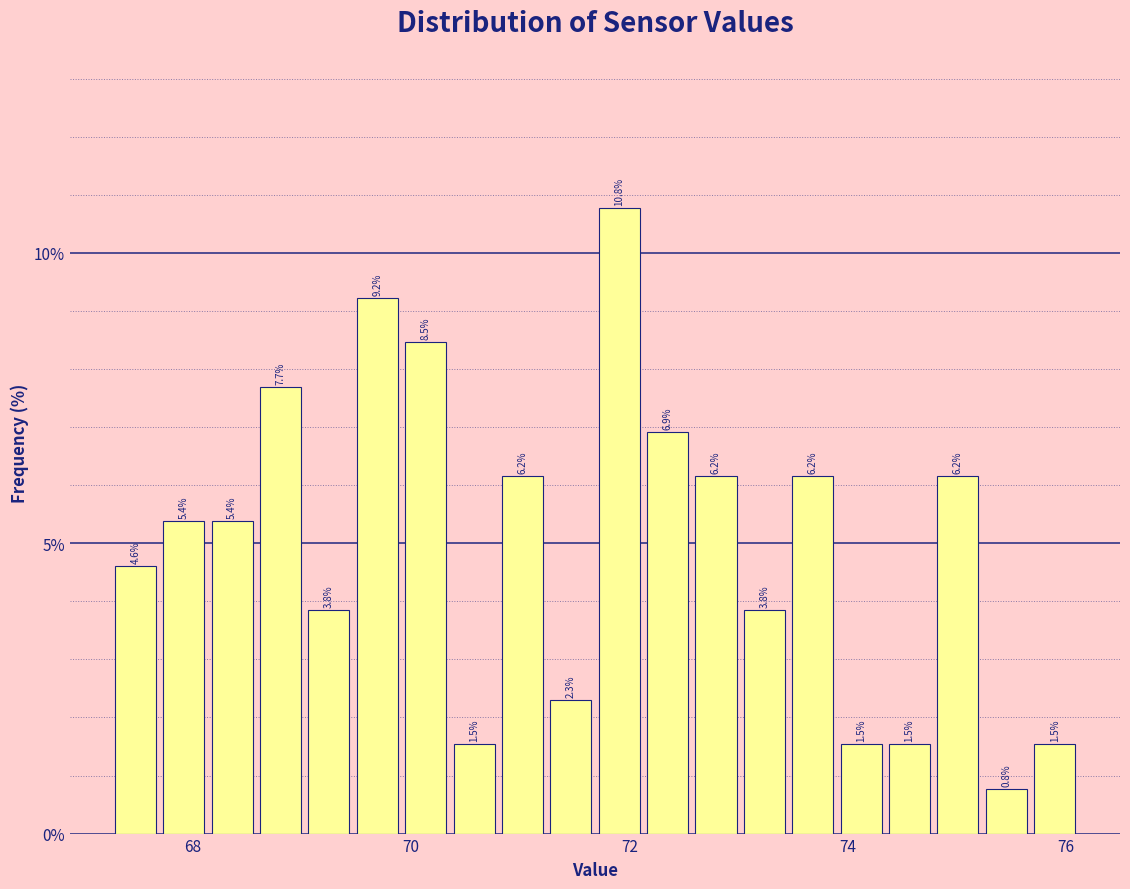

Around what value on the x-axis is the tallest bar? Give the approximate position of its centre, as read against the axis.

72.0